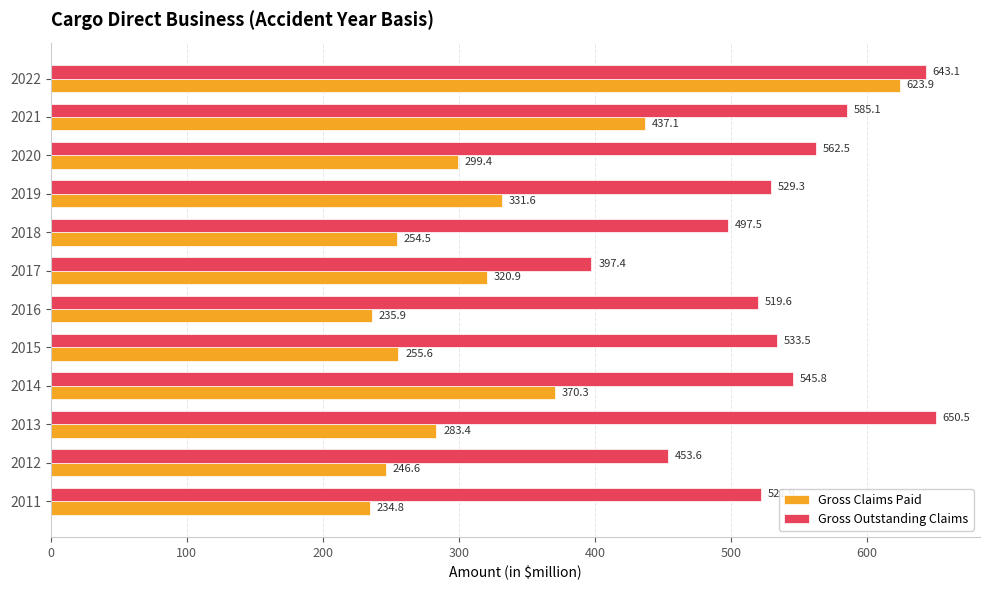

Rank the categories by Gross Outstanding Claims value from lowest to highest.

2017, 2012, 2018, 2016, 2011, 2019, 2015, 2014, 2020, 2021, 2022, 2013